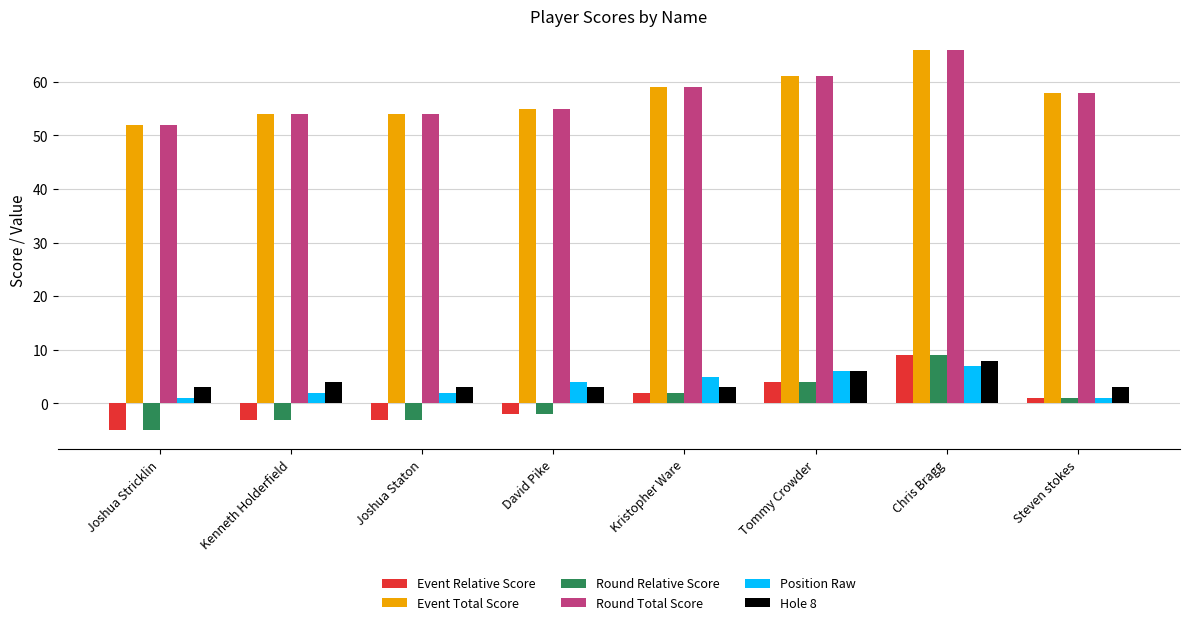

What is the difference between the second highest and second lowest values in the Event Total Score series?

7